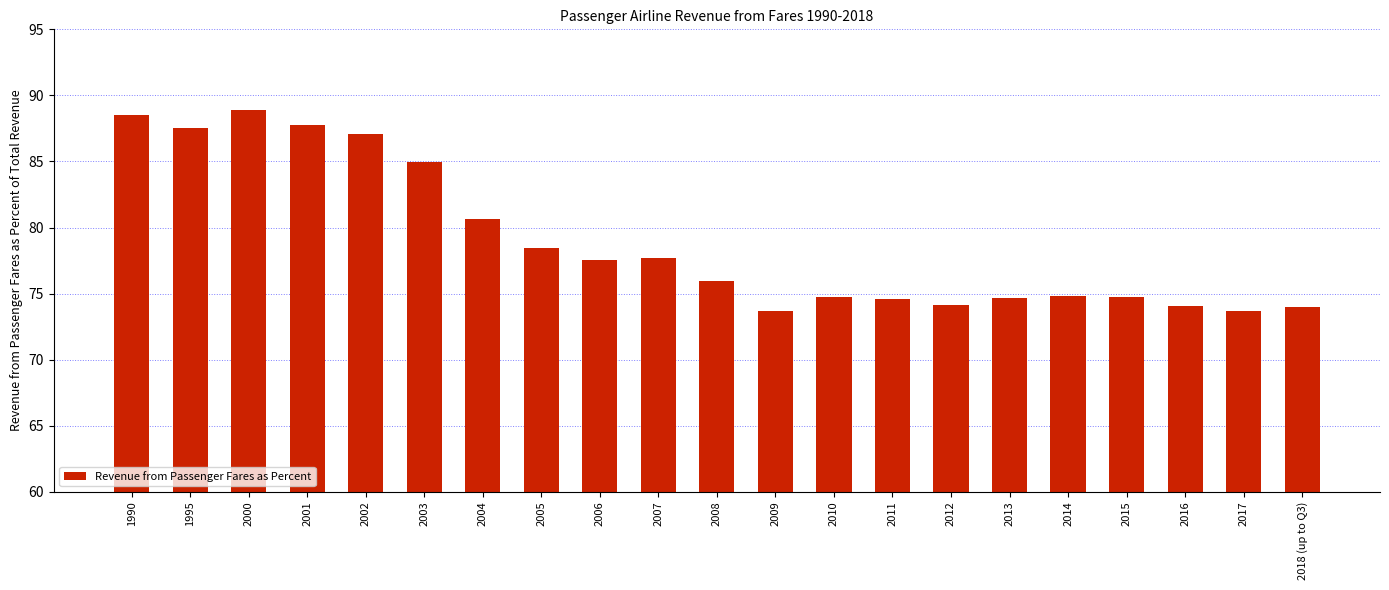

What is the greatest value displayed?

88.9